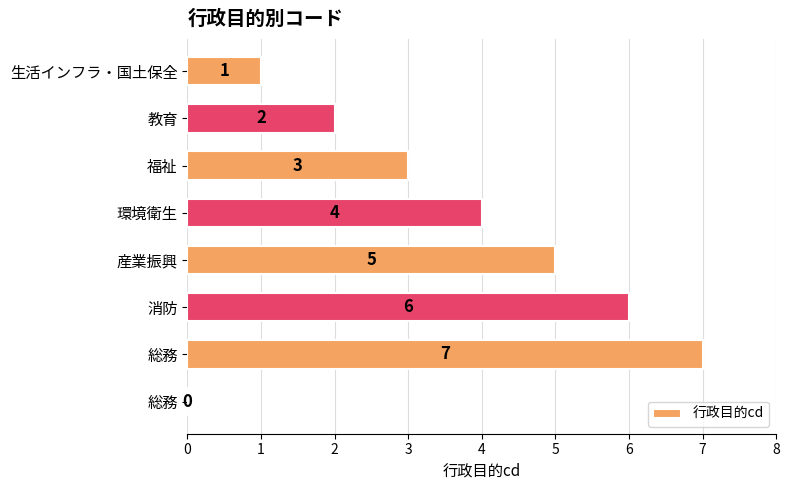

Are the bars horizontal?

Yes